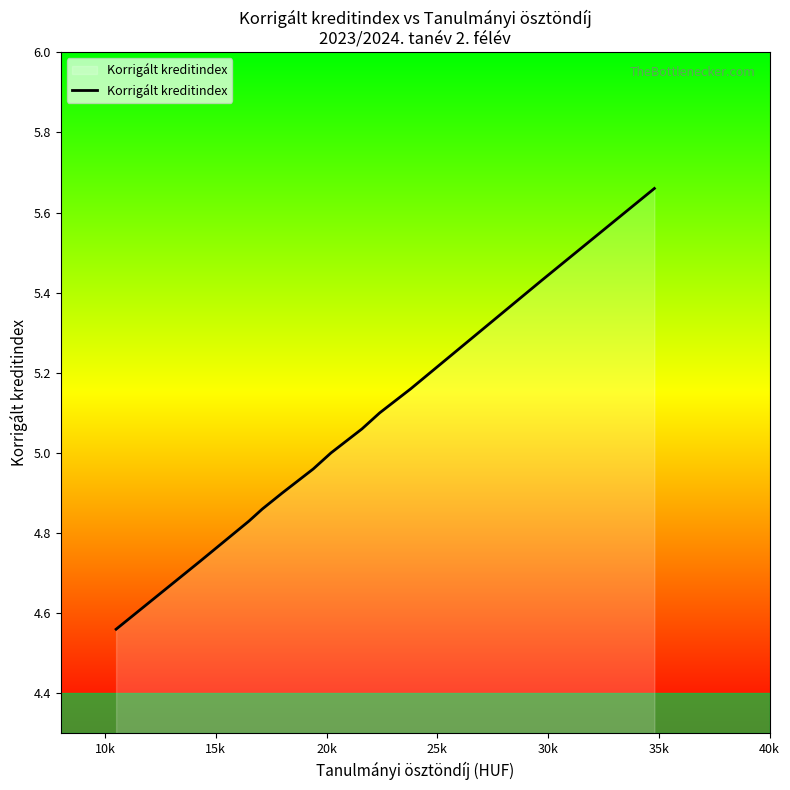

Which category has the lowest value across all series?

10k